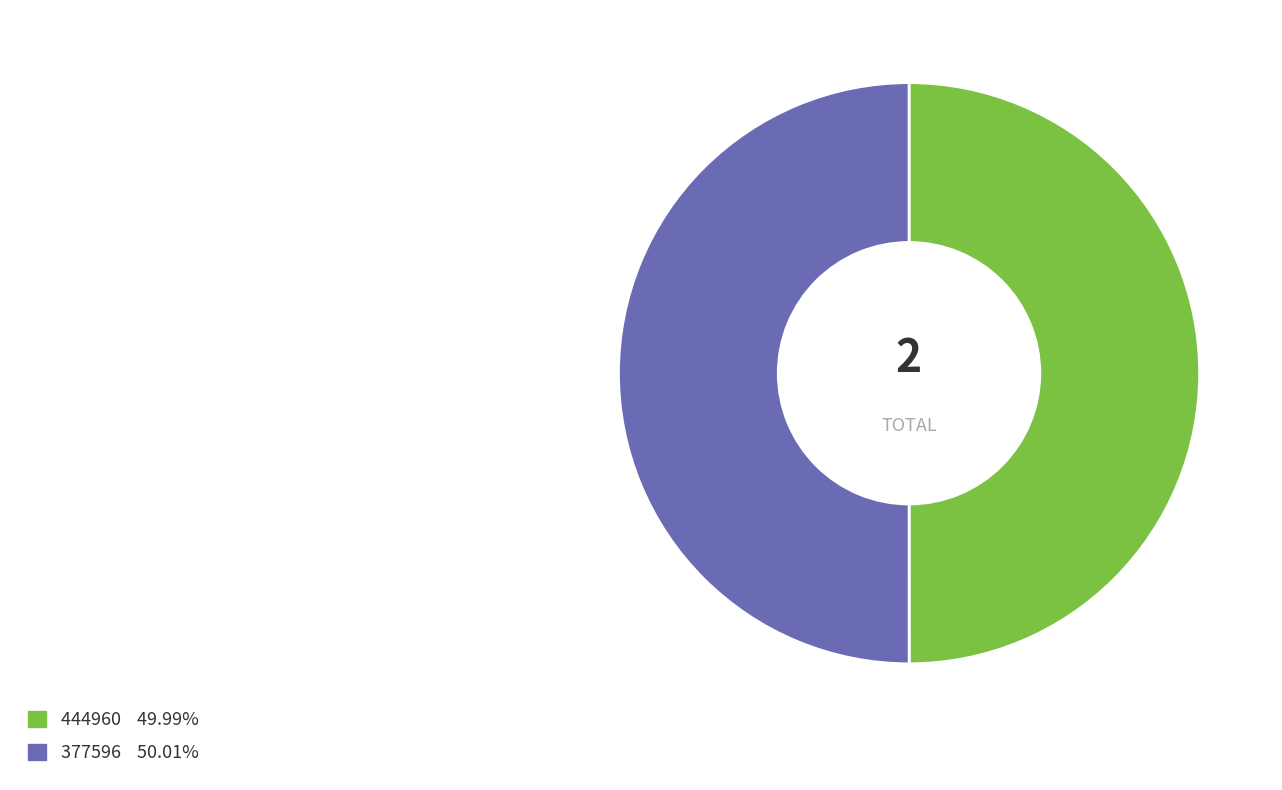

Do 444960 and 377596 together represent more than half of the pie?

Yes